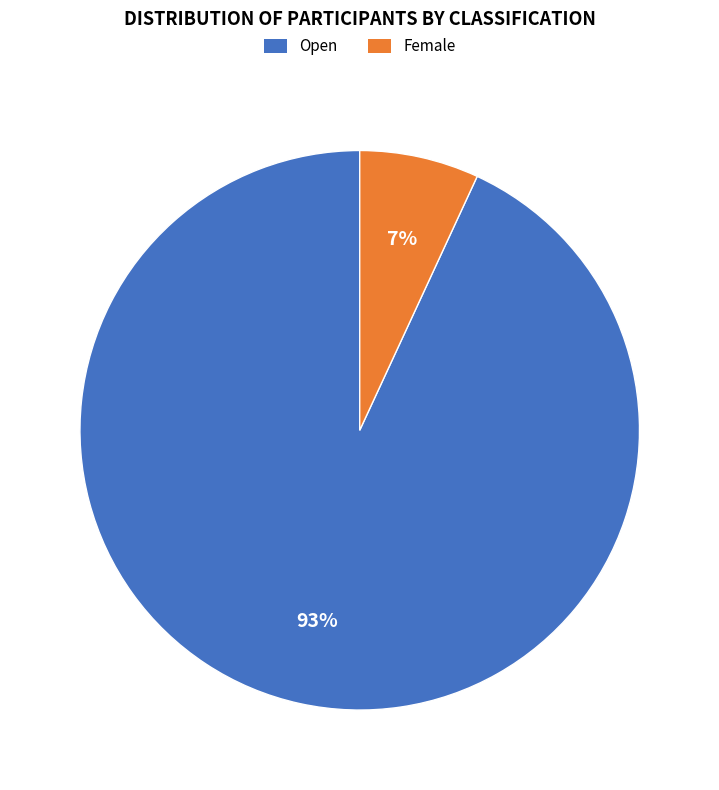

Which has a higher value, Female or Open?

Open